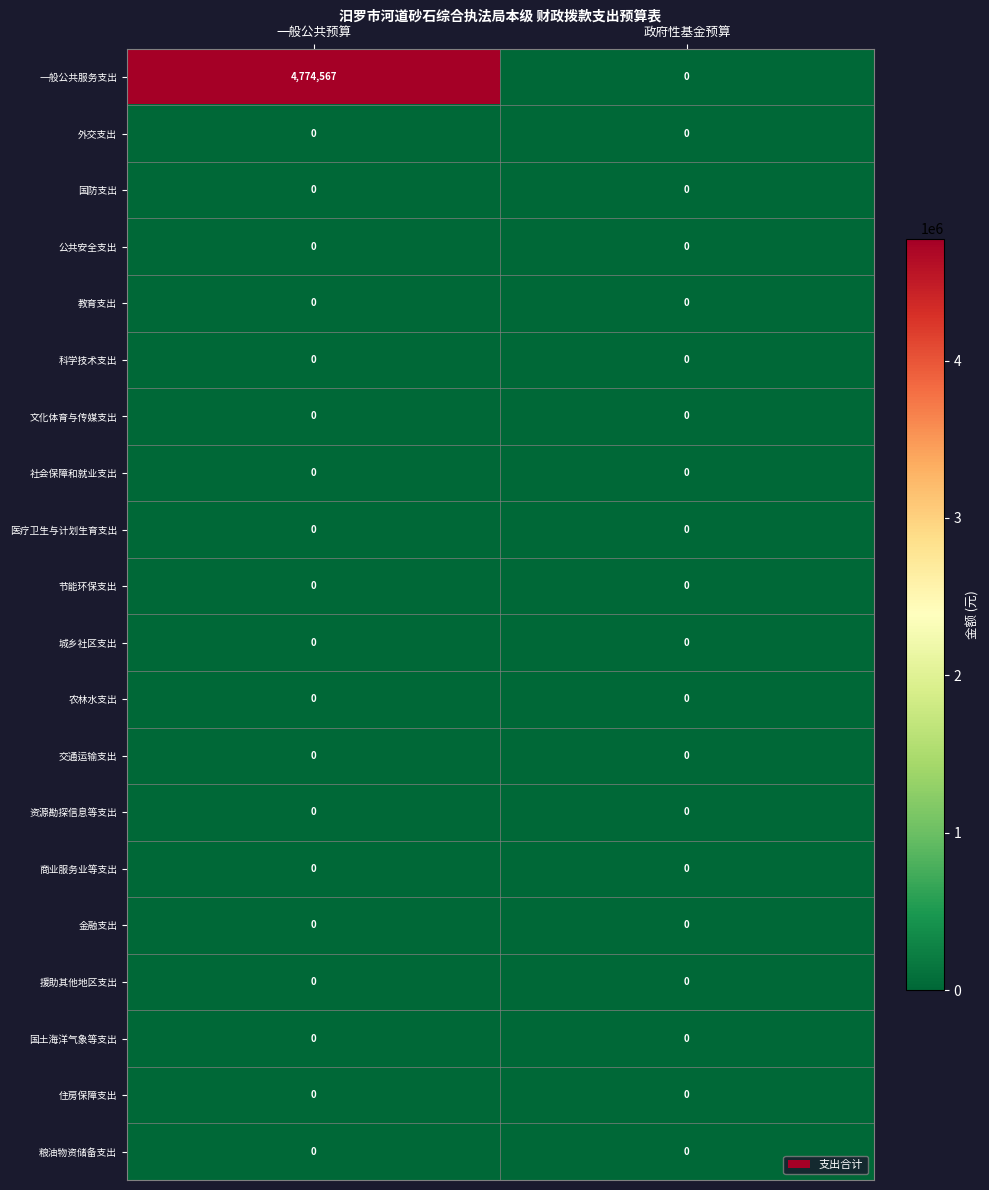

Which series has the widest spread of values?

一般公共服务支出